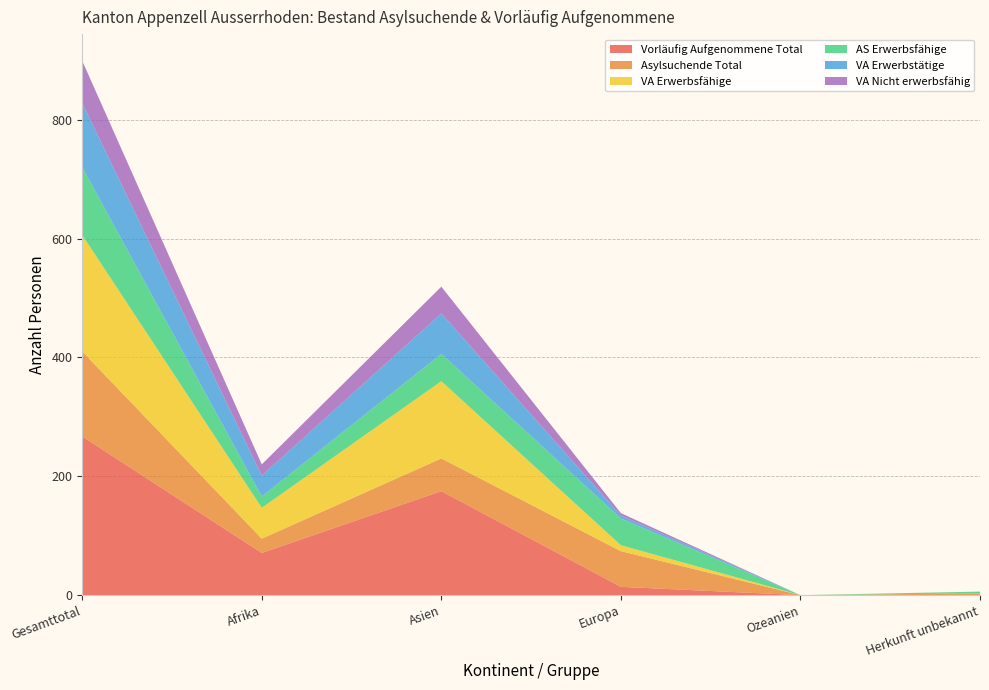

Reading right to left, extract all data points from this chart.

Vorläufig Aufgenommene Total: 0	0	14	175	71	267
Asylsuchende Total: 3	0	60	55	24	143
VA Erwerbsfähige: 0	0	10	130	52	196
AS Erwerbsfähige: 3	0	45	46	19	114
VA Erwerbstätige: 0	0	5	68	35	108
VA Nicht erwerbsfähig: 0	0	4	45	19	71